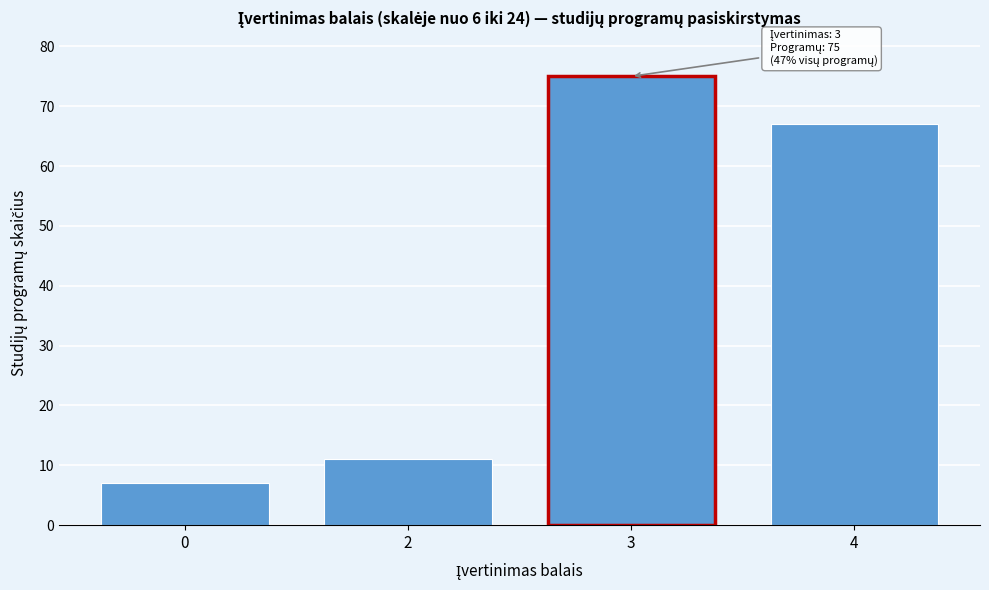

Reading right to left, extract all data points from this chart.

67	75	11	7